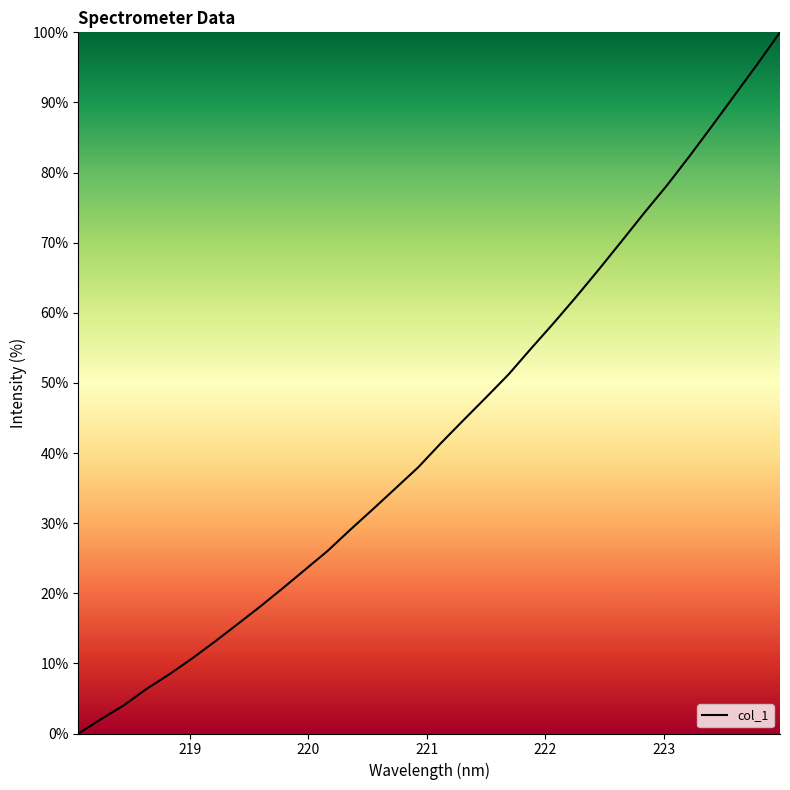

What is the greatest value displayed?

100.0